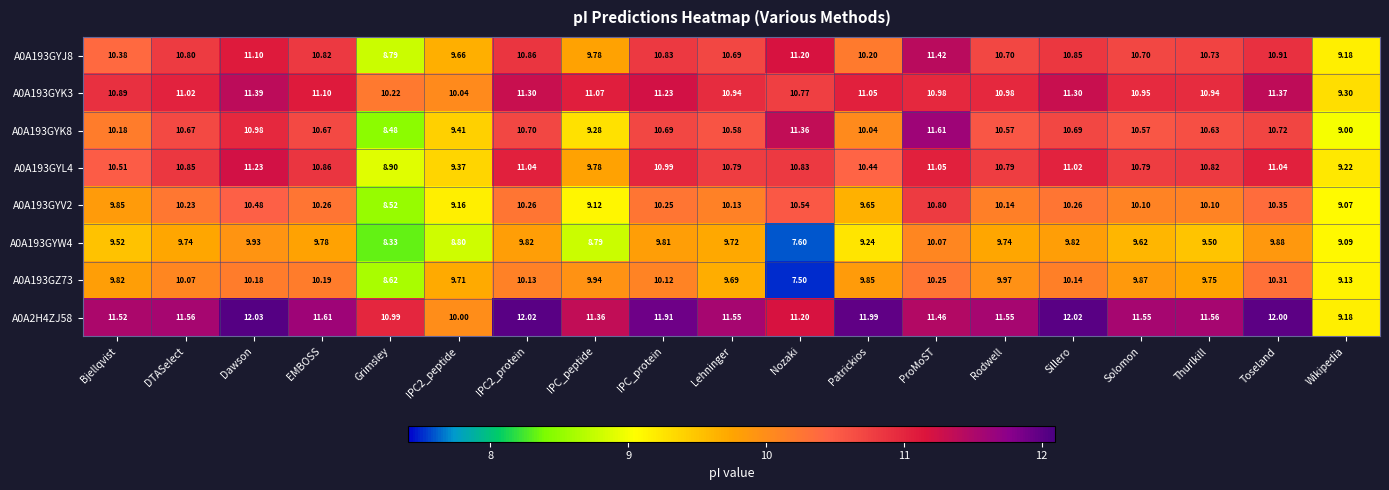

Where does the A0A2H4ZJ58 series first go above 11?

Bjellqvist